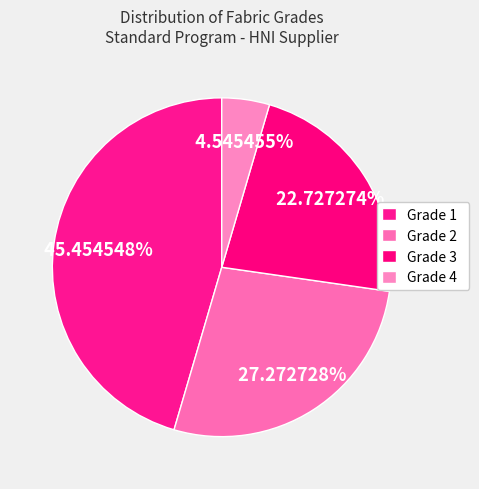

What percentage is the Grade 2 slice, to the nearest percent?

27%